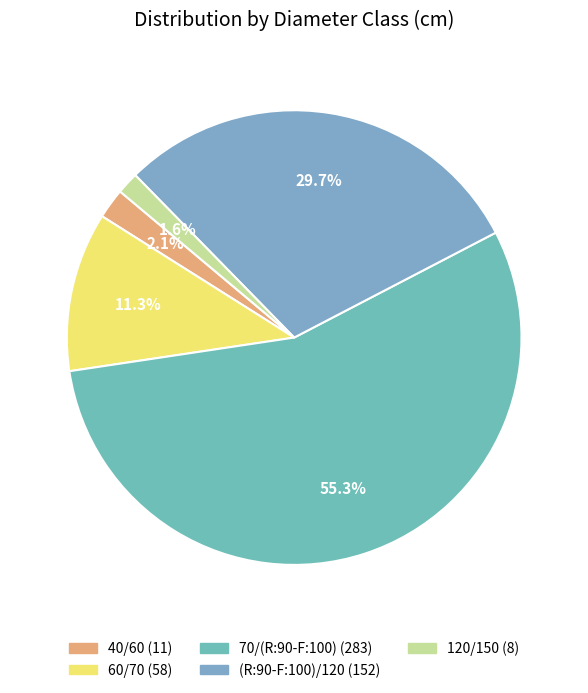

To the nearest percent, what is the difference between the largest and smallest slice percentages?

54%